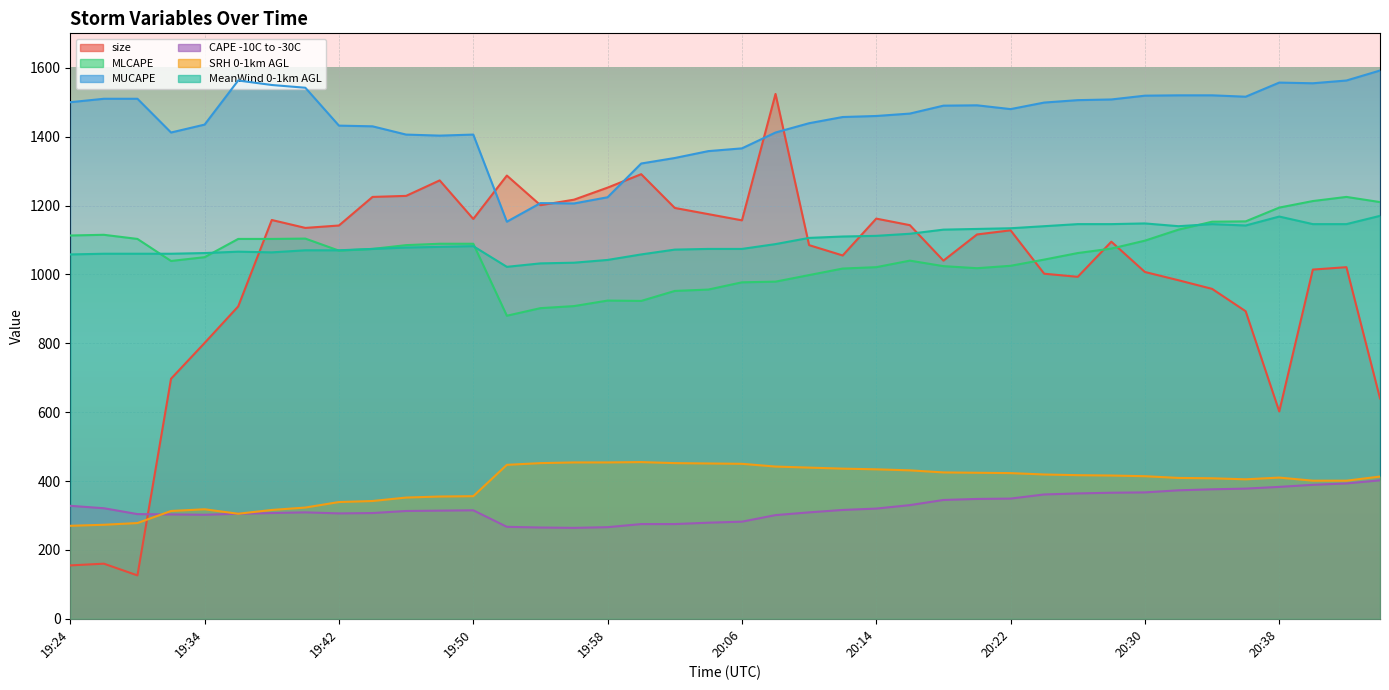

Reading left to right, transcribe all the data shown in this chart.

size: 155	160	126	697	801	907	1158	1135	1142	1225	1228	1273	1161	1287	1201	1217	1252	1291	1193	1175	1157	1524	1085	1055	1162	1143	1040	1116	1128	1002	993	1095	1007	983	958	893	602	1014	1021	640
MLCAPE: 1113	1115	1103	1039	1050	1103	1103	1104	1069	1074	1085	1089	1089	880	902	908	924	923	952	956	977	979	998	1017	1021	1040	1024	1018	1025	1043	1062	1075	1098	1130	1153	1154	1194	1213	1225	1210
MUCAPE: 1500	1510	1510	1412	1435	1563	1550	1542	1432	1430	1406	1403	1406	1153	1207	1206	1224	1322	1338	1358	1366	1412	1439	1457	1460	1467	1490	1491	1480	1499	1506	1508	1519	1520	1520	1516	1557	1555	1563	1592
CAPE -10C to -30C: 328	321	304	303	302	305	307	309	306	307	313	314	315	267	265	264	266	275	275	279	282	301	309	316	320	330	345	348	349	361	364	366	367	373	376	378	383	389	393	402
SRH 0-1km AGL: 270	273	278	313	318	305	316	323	339	342	352	355	356	447	452	454	454	455	452	451	450	442	439	436	434	431	425	424	423	419	417	416	414	409	408	405	410	401	401	413
MeanWind 0-1km AGL: 1058	1060	1060	1060	1062	1066	1064	1070	1070	1074	1078	1080	1082	1022	1032	1034	1042	1058	1072	1074	1074	1088	1106	1110	1112	1118	1130	1132	1134	1140	1146	1146	1148	1140	1146	1142	1168	1146	1146	1170